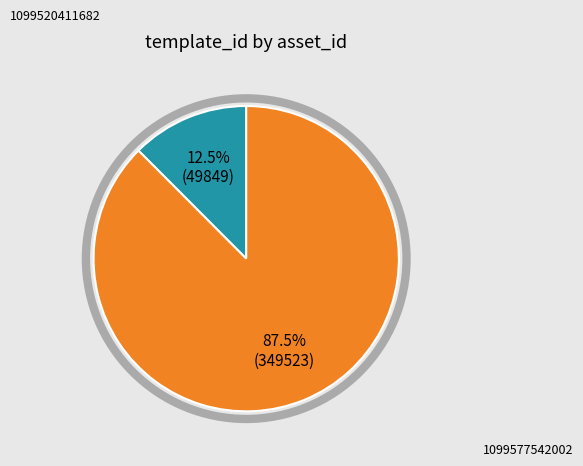

Rank the categories by value from lowest to highest.

1099520411682, 1099577542002